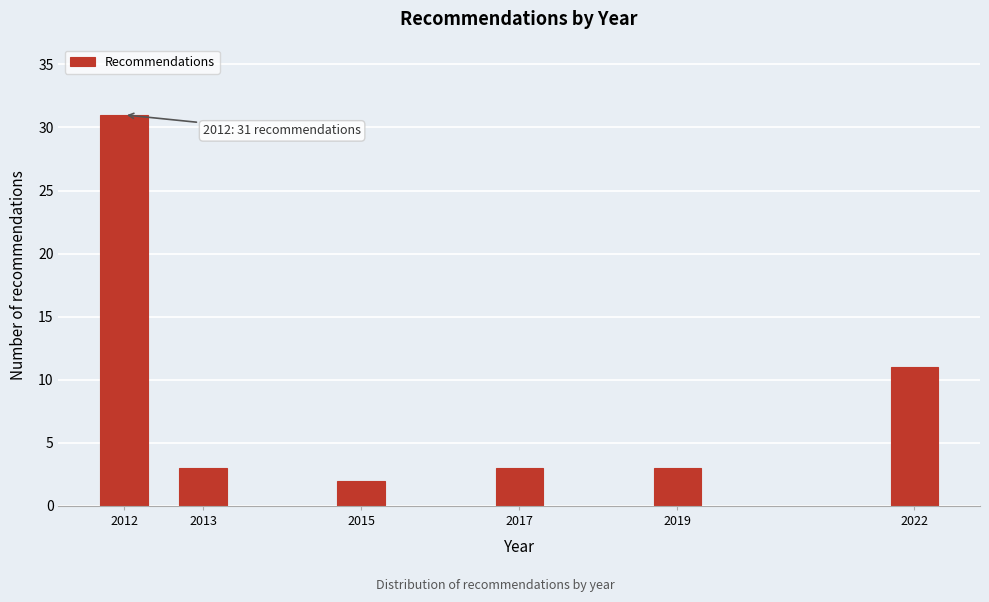

Reading right to left, what are all the values shown in this chart?

11	3	3	2	3	31